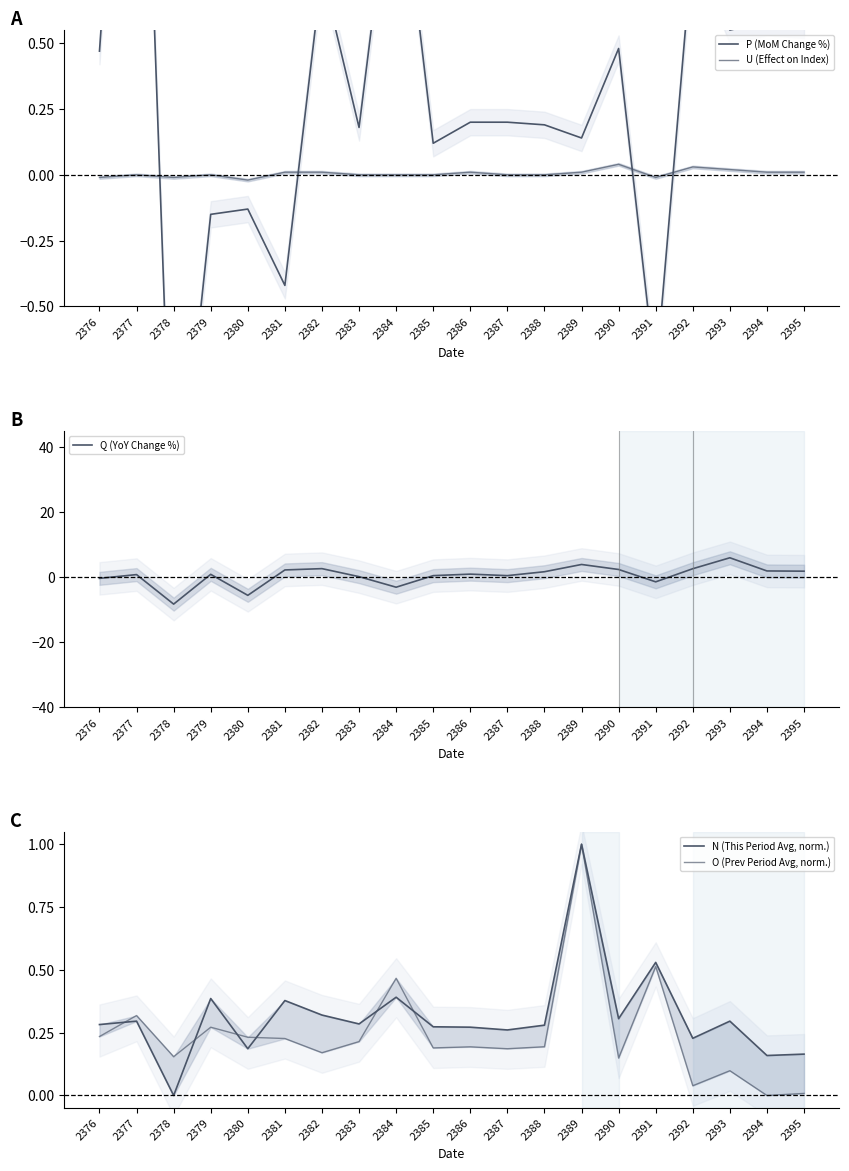

Where is Q (YoY Change %) nearest to the value -1?

2391